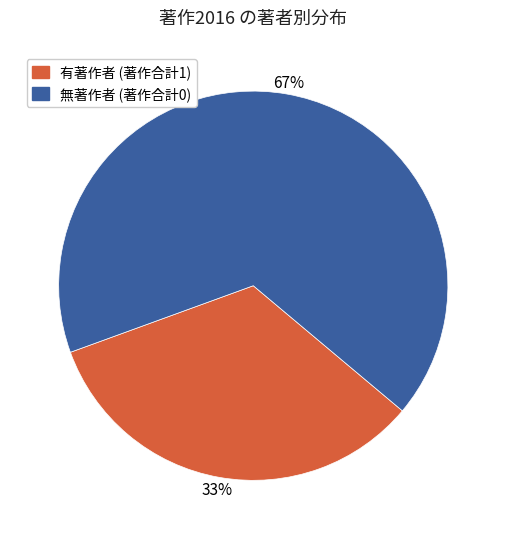

Is there a majority slice in this chart?

Yes